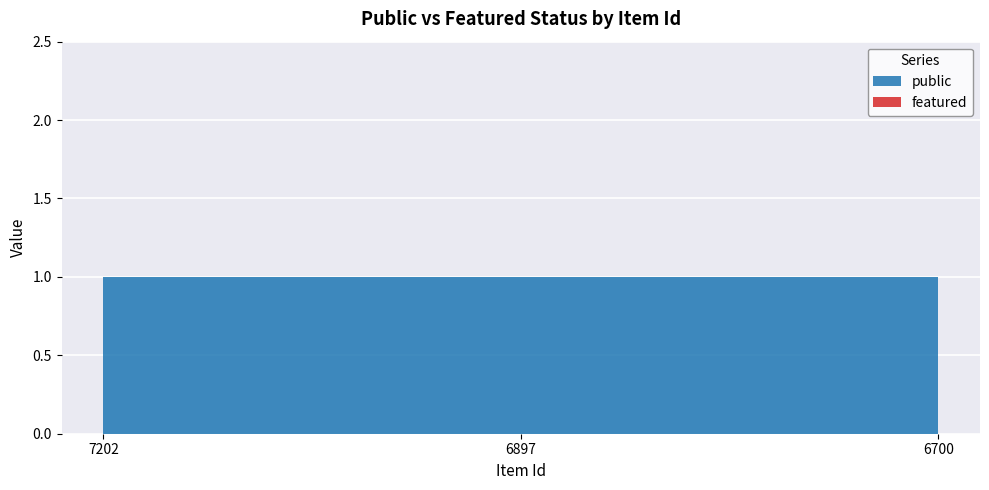

Reading left to right, list all the values displayed in this chart.

public: 7202=1	6897=1	6700=1
featured: 7202=0	6897=0	6700=0